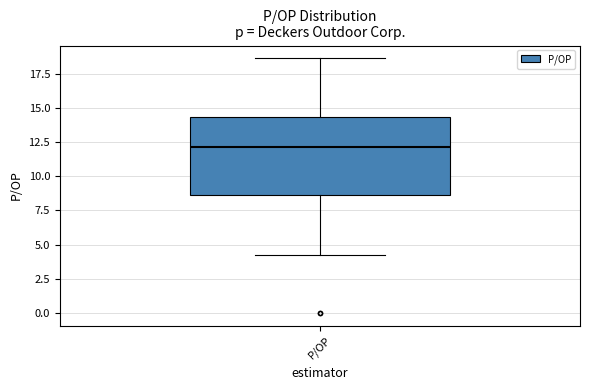

Transcribe this box plot: give where the median line is, the range the box spans, and where the two whiskers end, as read against the y-axis. The values are not printed on the chart, so give them approximately, as read against the axis.

median 12.0, box 8.5 to 14.5, whiskers 4.0 to 18.5